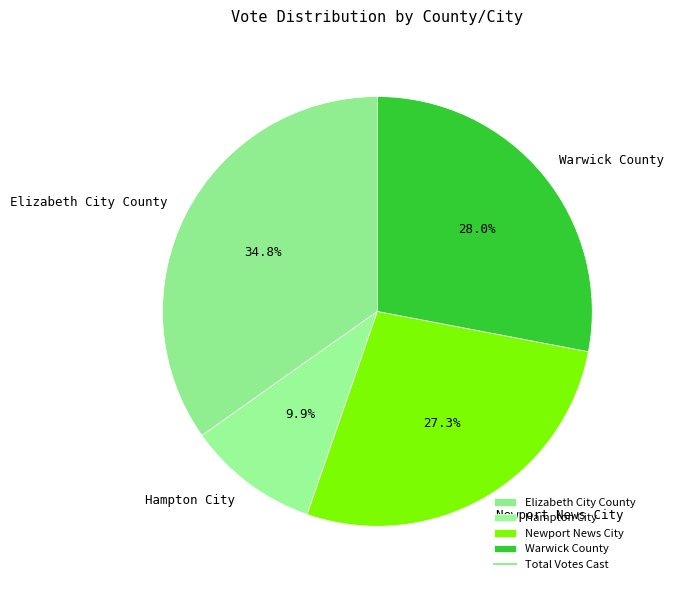

Count the number of slices in the pie.

4